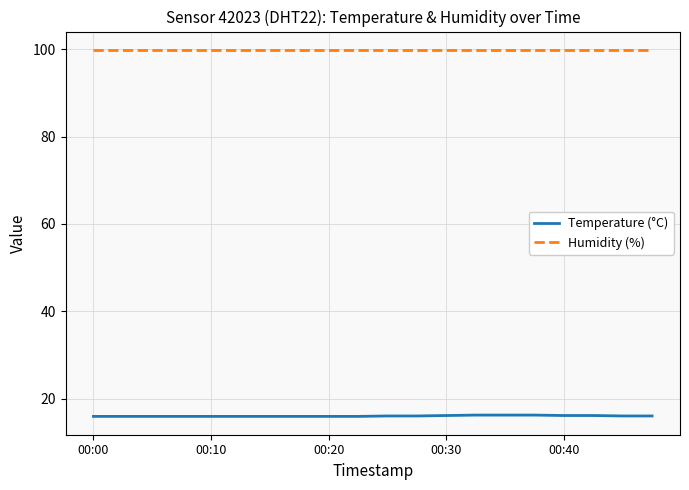

List the series in order of their overall mean, lowest first.

Temperature (°C), Humidity (%)